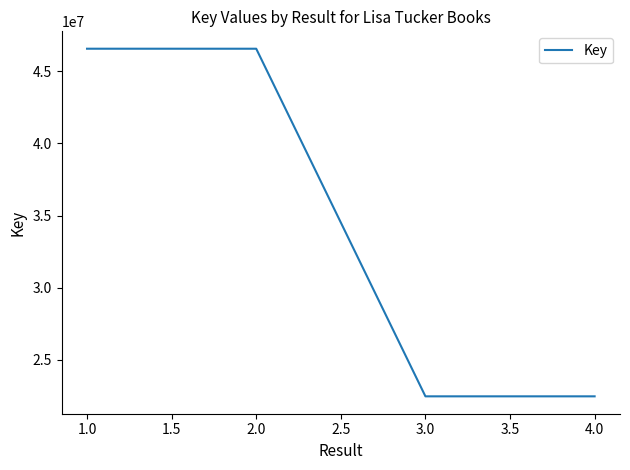

Which has a higher value, 2.0 or 4.0?

2.0